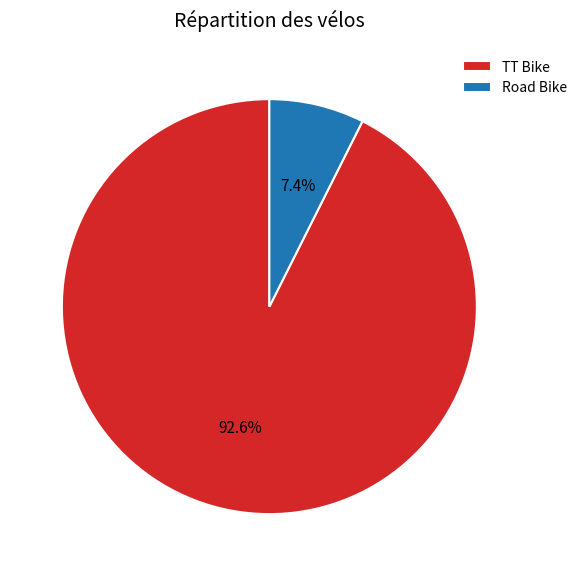

Does TT Bike account for over 50% of the chart?

Yes